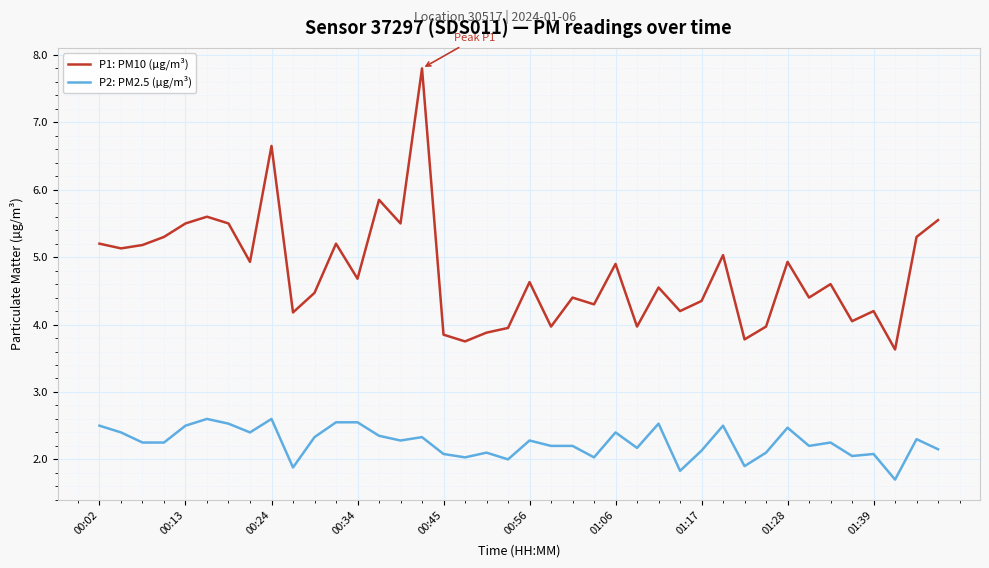

Rank the series by their average value, from lowest to highest.

P2: PM2.5 (µg/m³), P1: PM10 (µg/m³)